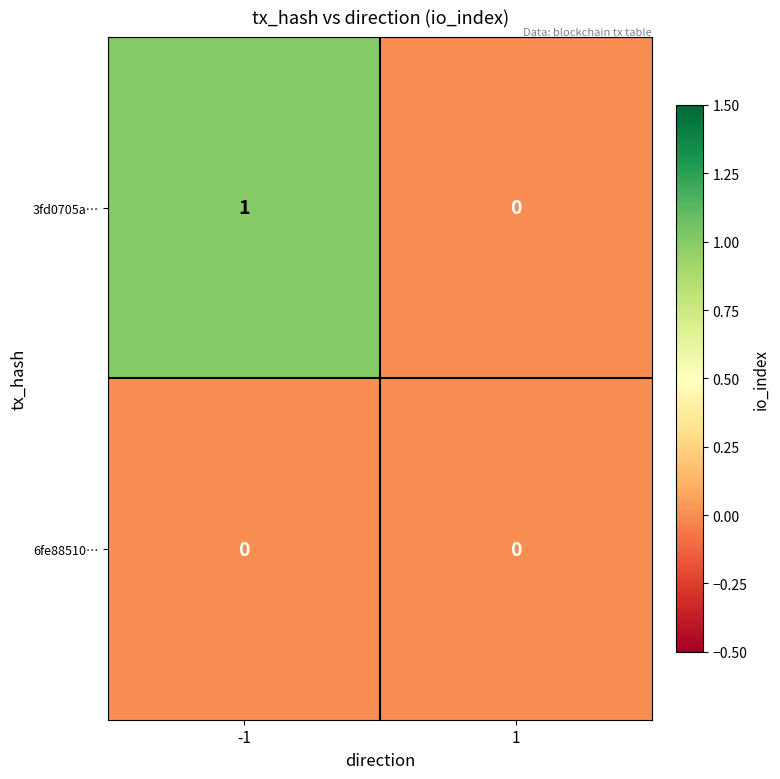

Reading right to left, what are all the values shown in this chart?

3fd0705a…: 0	1
6fe88510…: 0	0